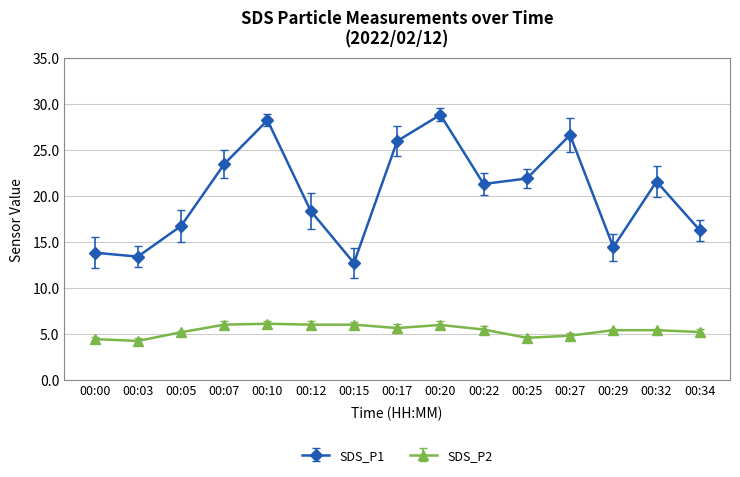

Rank the series at 00:32 from highest to lowest value.

SDS_P1, SDS_P2